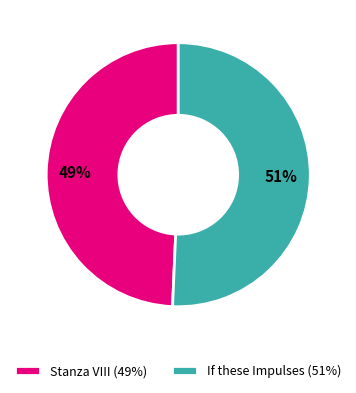

True or false: Stanza VIII accounts for 49% of the total.

True